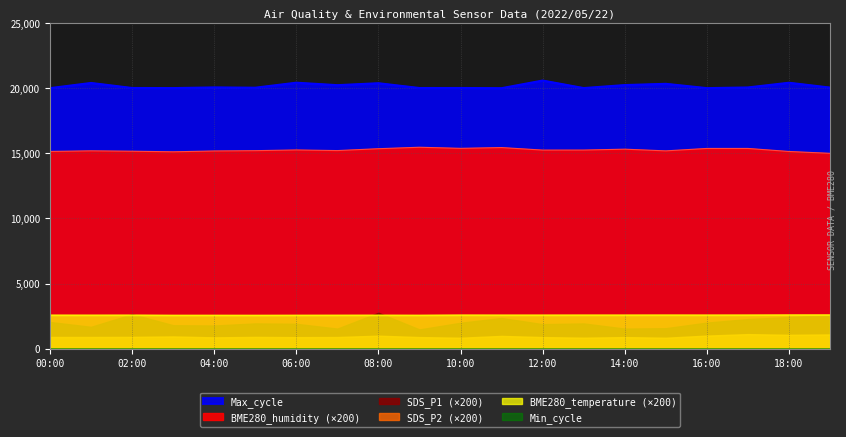

At which label does Max_cycle first exceed 20056?

01:00